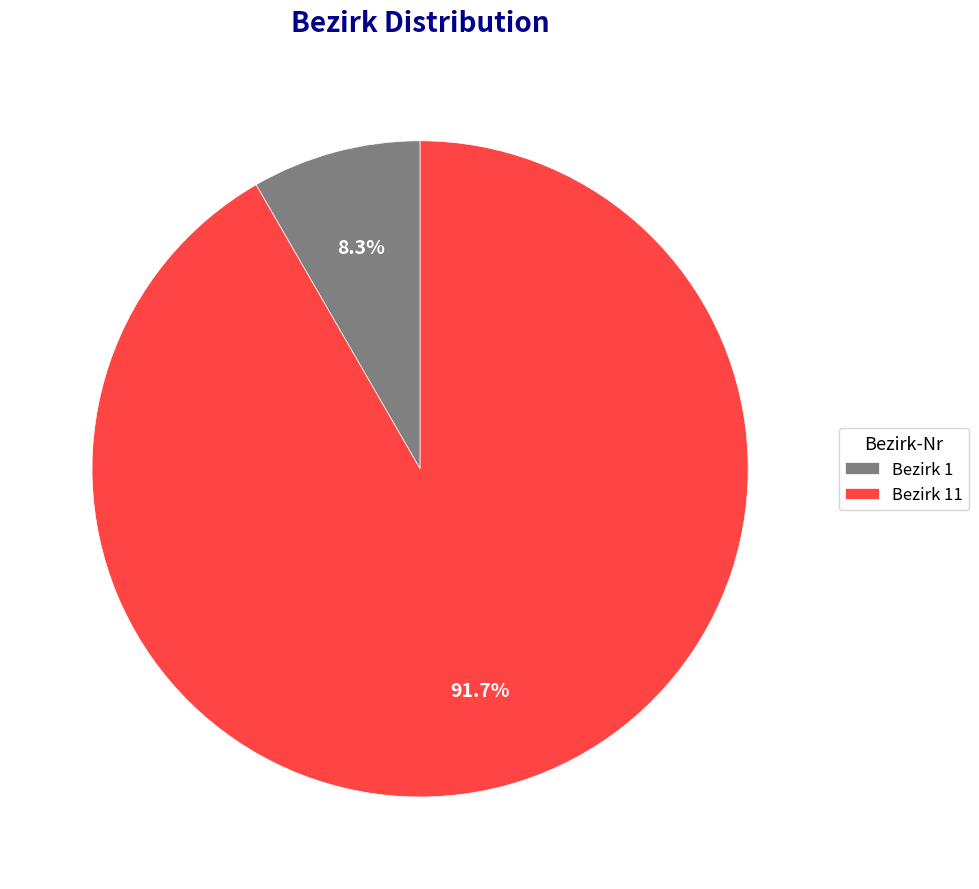

What percentage is NOT represented by Bezirk 1?

91.7%